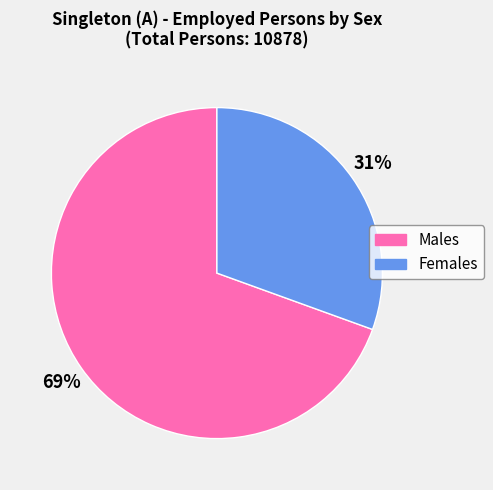

Is it true that Males is 69% of the pie?

True